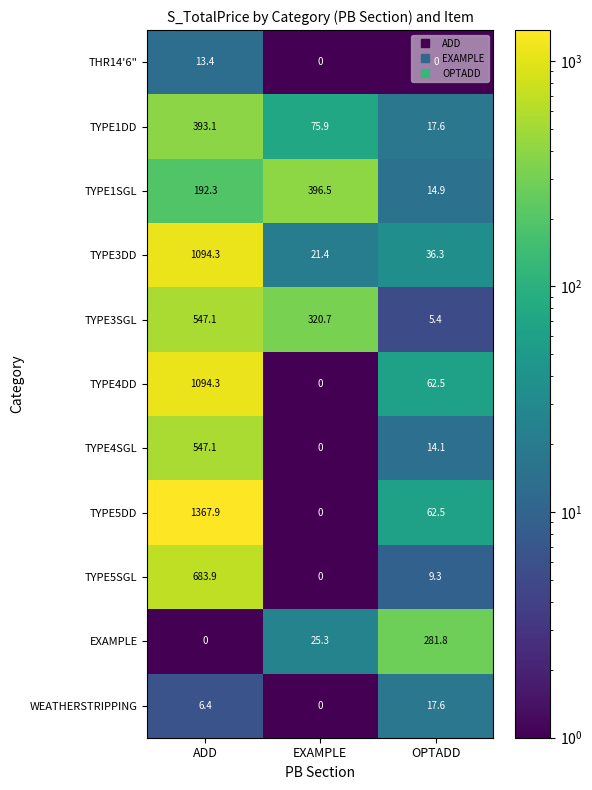

List the labels in order of TYPE4DD value, smallest first.

EXAMPLE, OPTADD, ADD